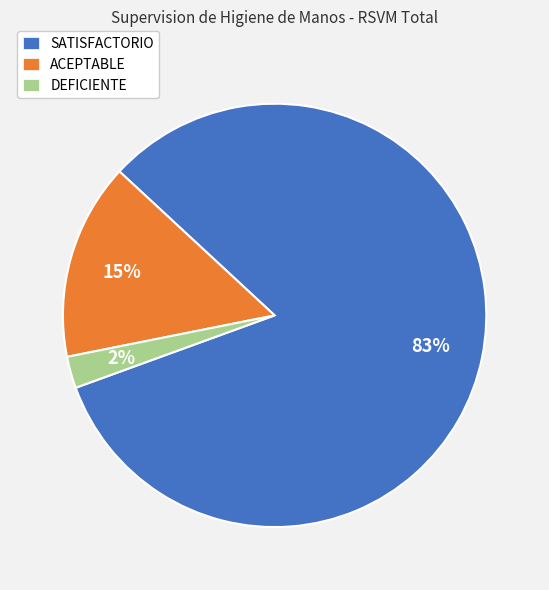

Is there any slice that represents more than half of the pie?

Yes